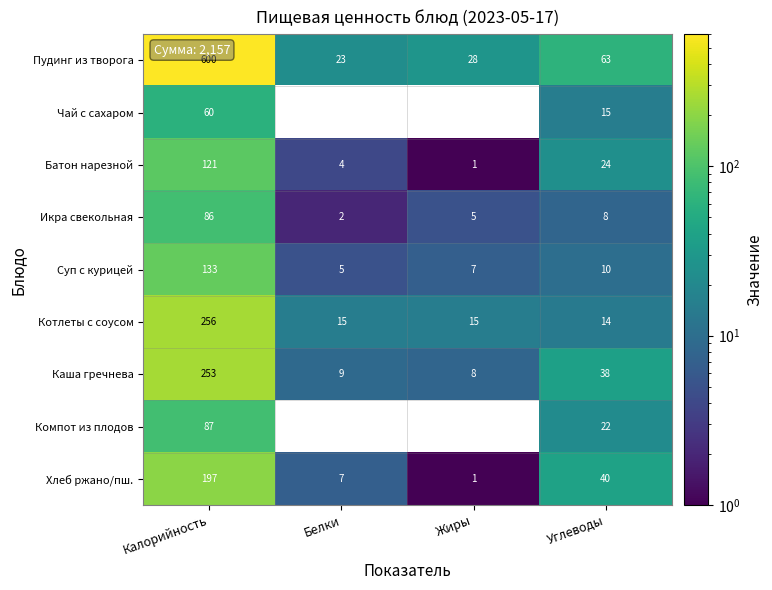

What is the total value across all series at Углеводы?

234